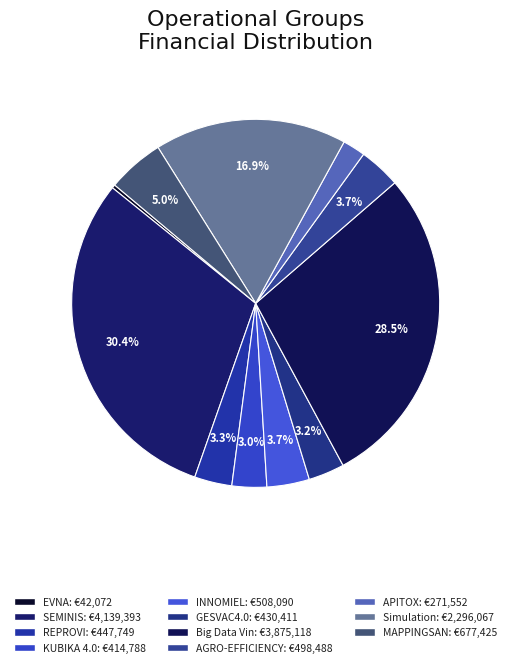

Does any single category account for the majority?

No